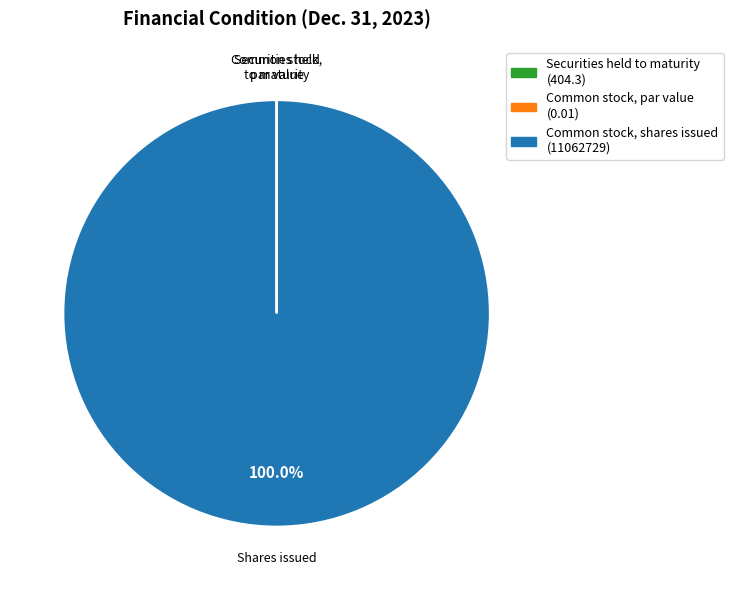

What is the largest slice in the pie chart?

Common stock, shares issued